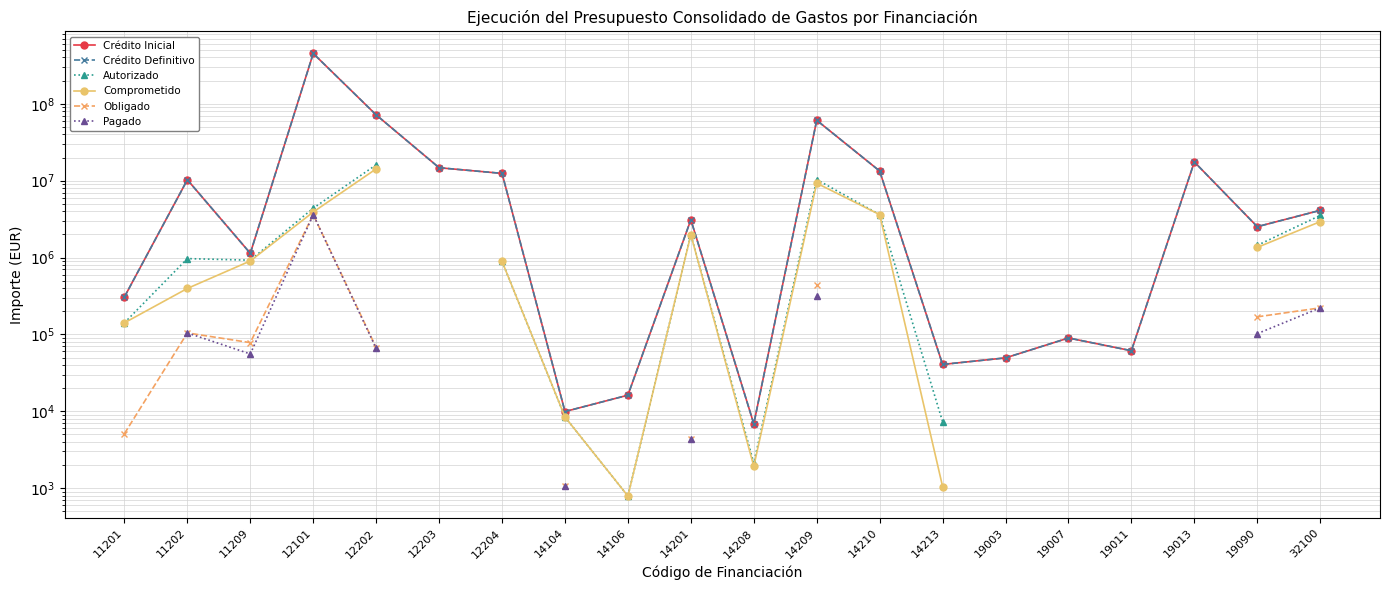

How many values in the Autorizado series are below 3531896?

10